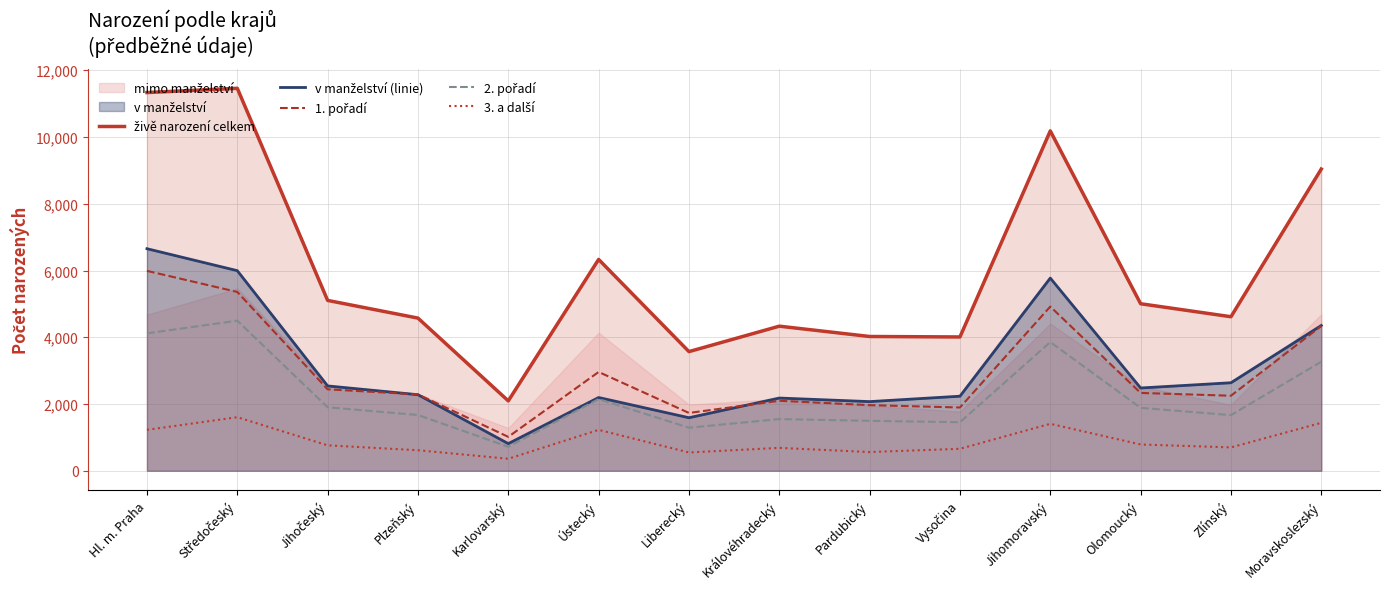

How many interior local valleys does the 3. a další series have?

4